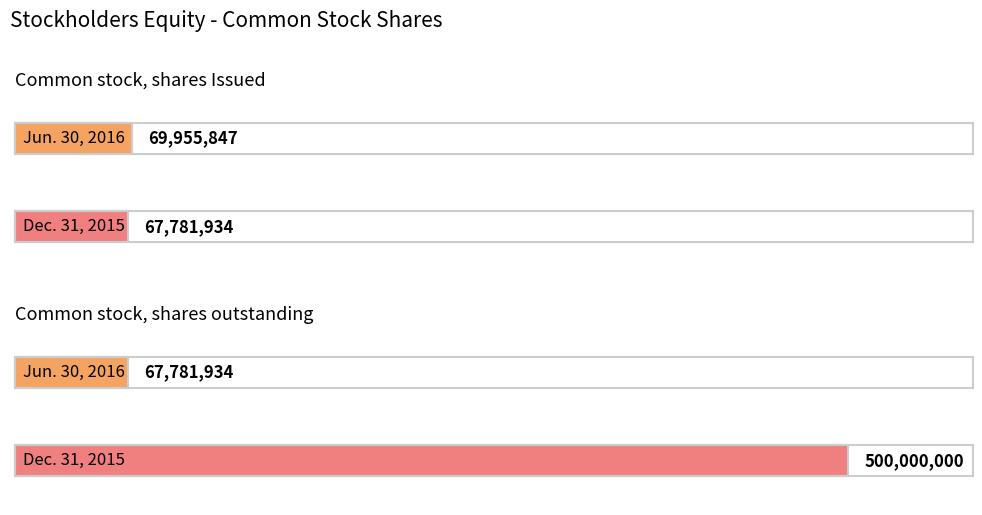

What is the difference between the Dec. 31, 2015 values at Common stock, shares outstanding and Common stock, shares Issued?

432218066